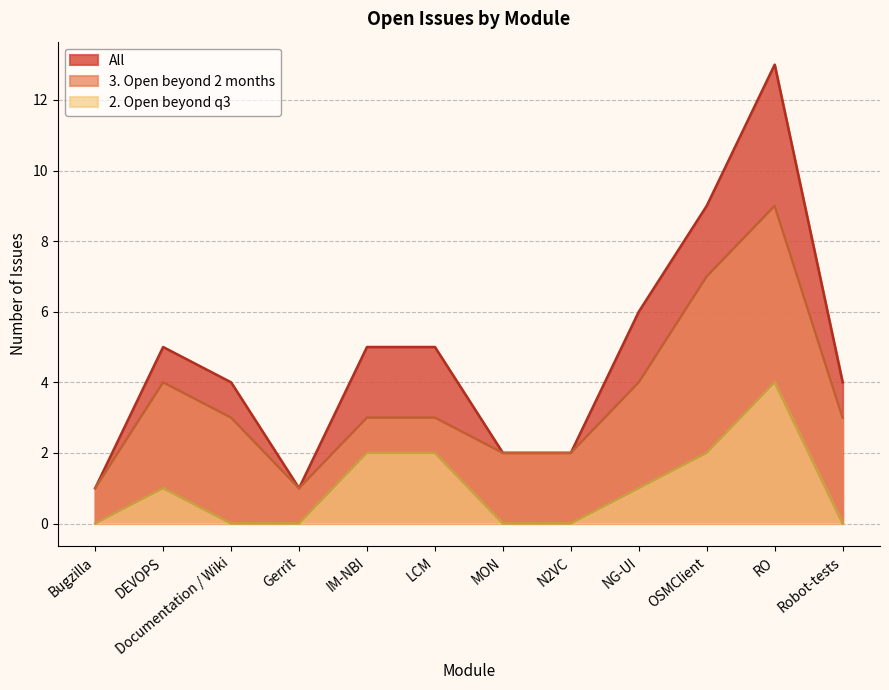

At which category is the sum across all series the highest?

RO